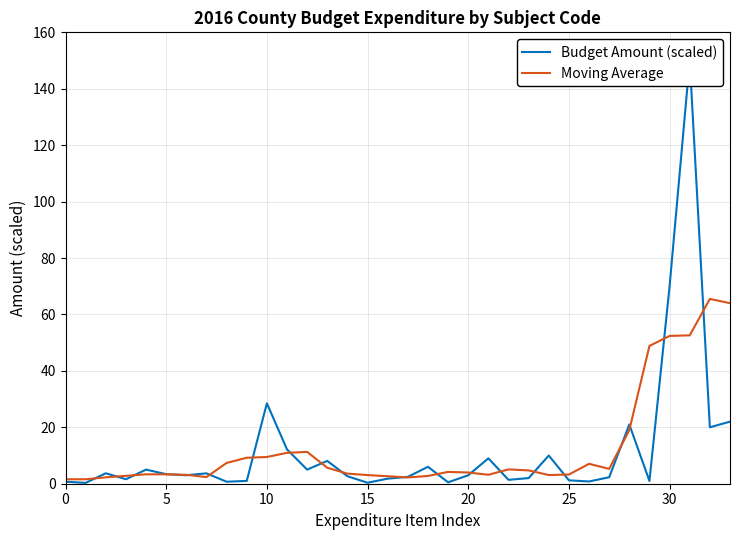

What are all the series names shown in the legend?

Budget Amount (scaled), Moving Average